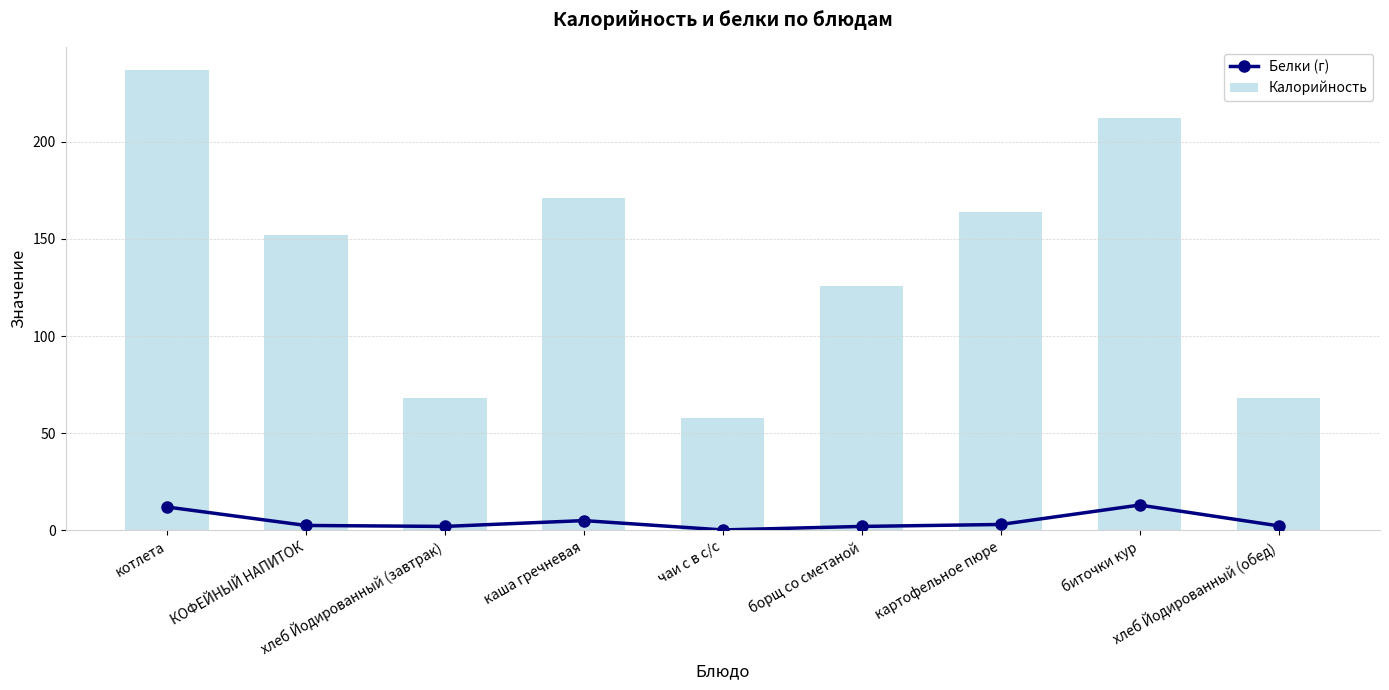

What is the difference between the values at картофельное пюре and хлеб Йодированный (обед)?

0.7